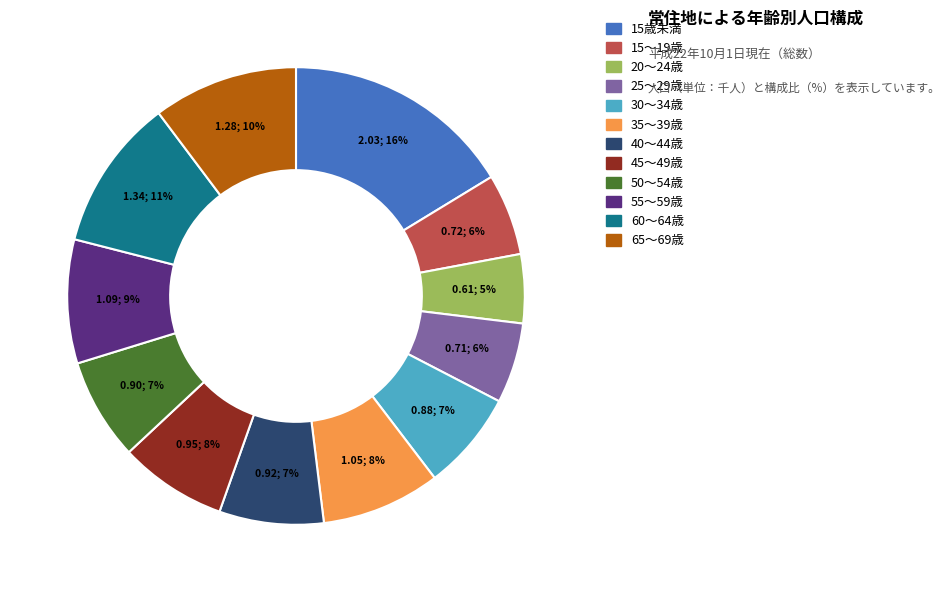

What percentage is the 55～59歳 slice, to the nearest percent?

9%